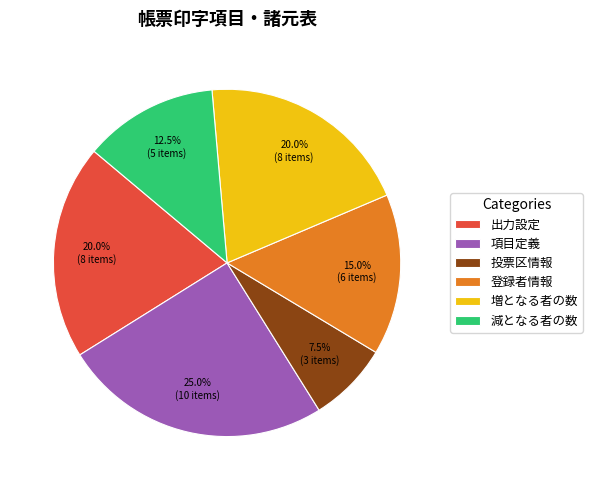

The 項目定義 slice represents 37% of the pie. True or false?

False